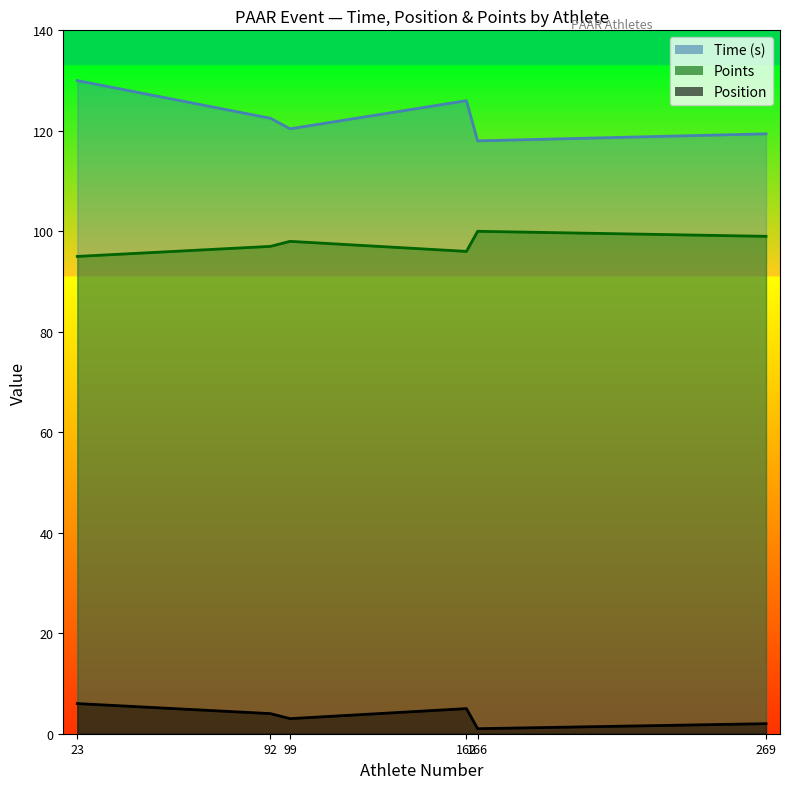

The value of Position at 166 is 1.0. True or false?

True